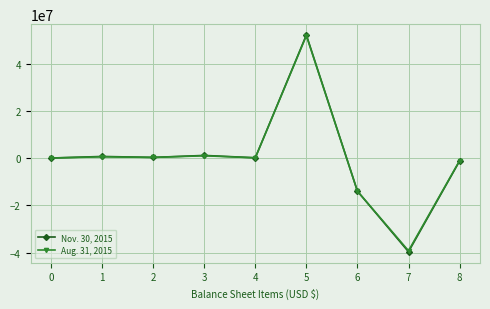

At which label does Nov. 30, 2015 first exceed 190188?

1